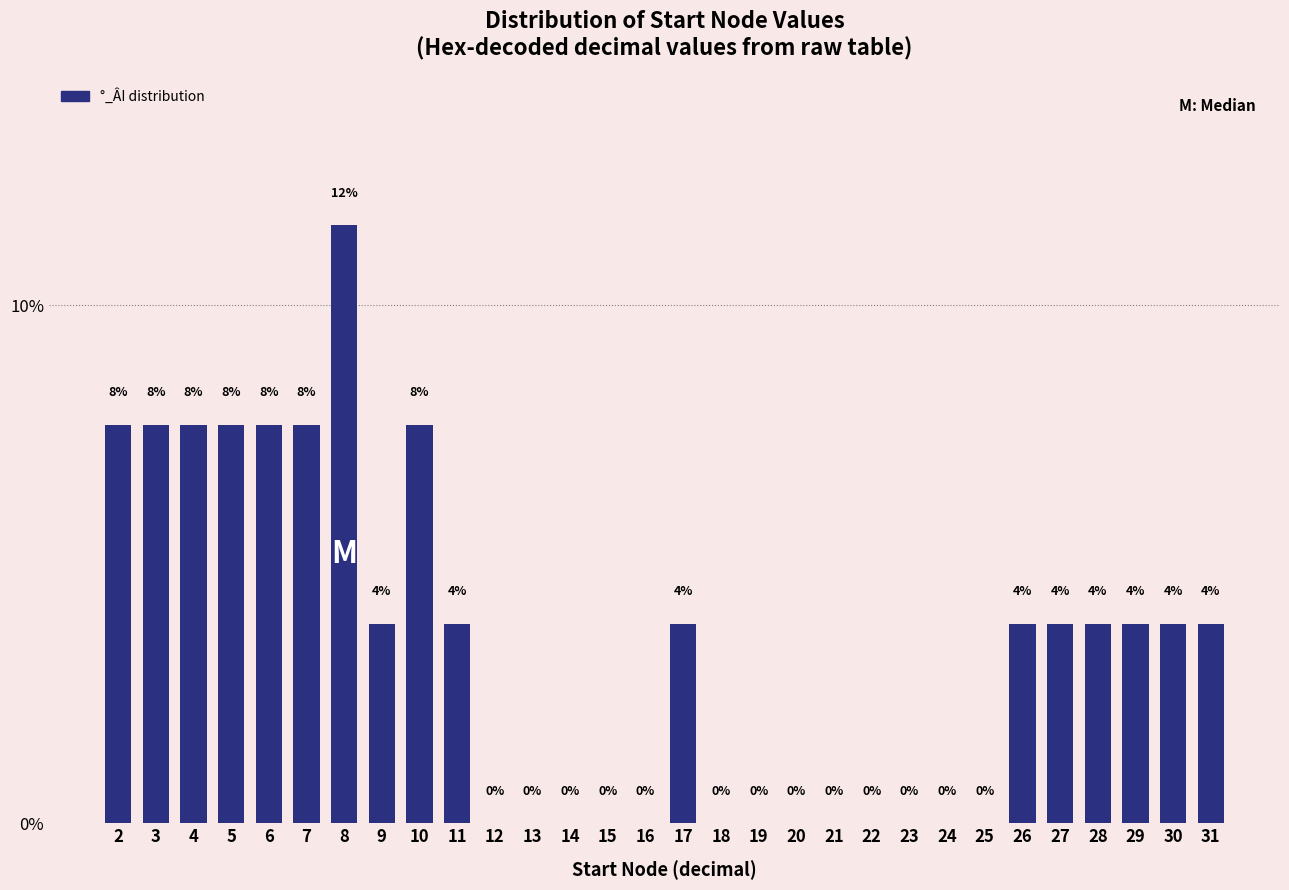

Are the bars horizontal?

No